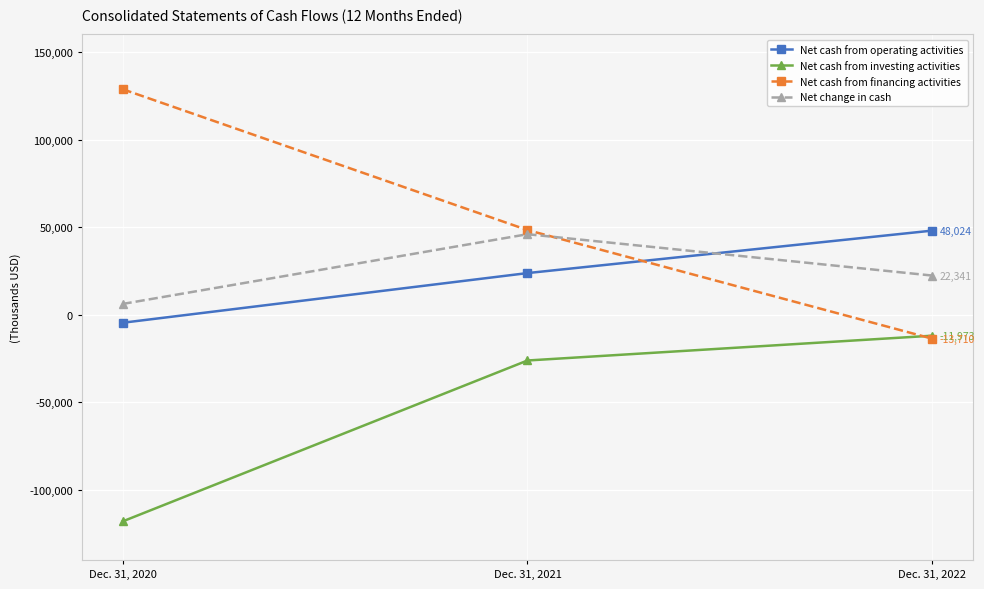

How many values in Net cash from financing activities are above zero?

2